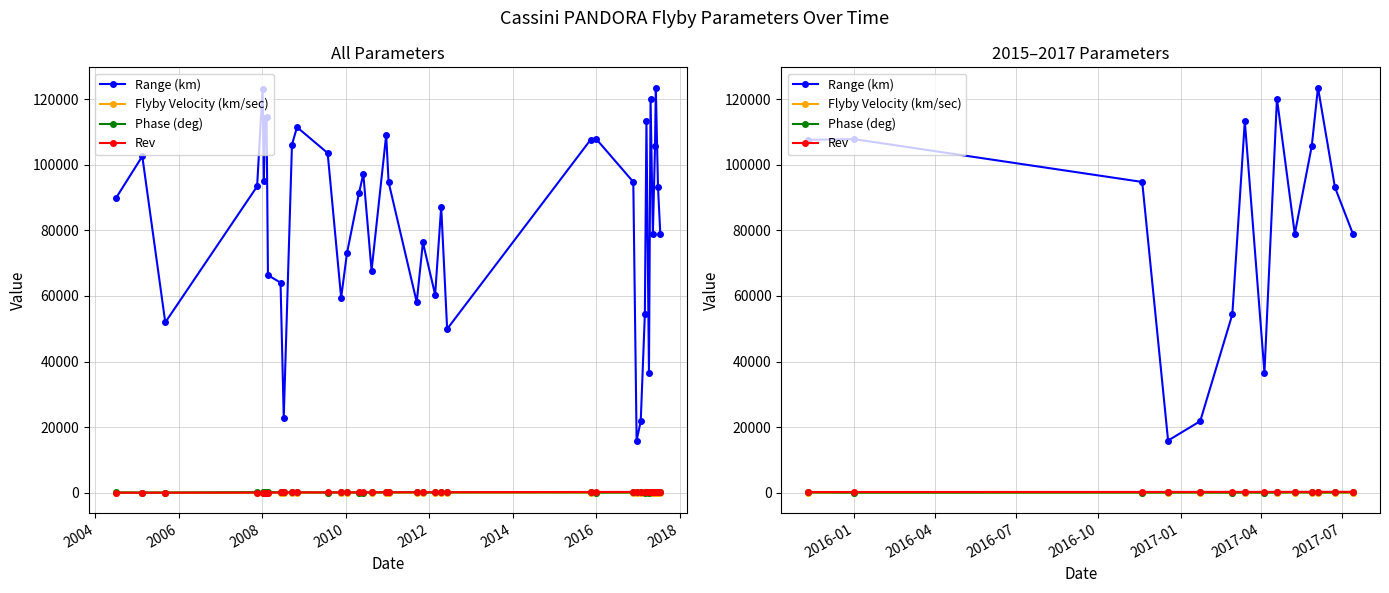

Which series has the largest range (max minus min)?

Range (km)